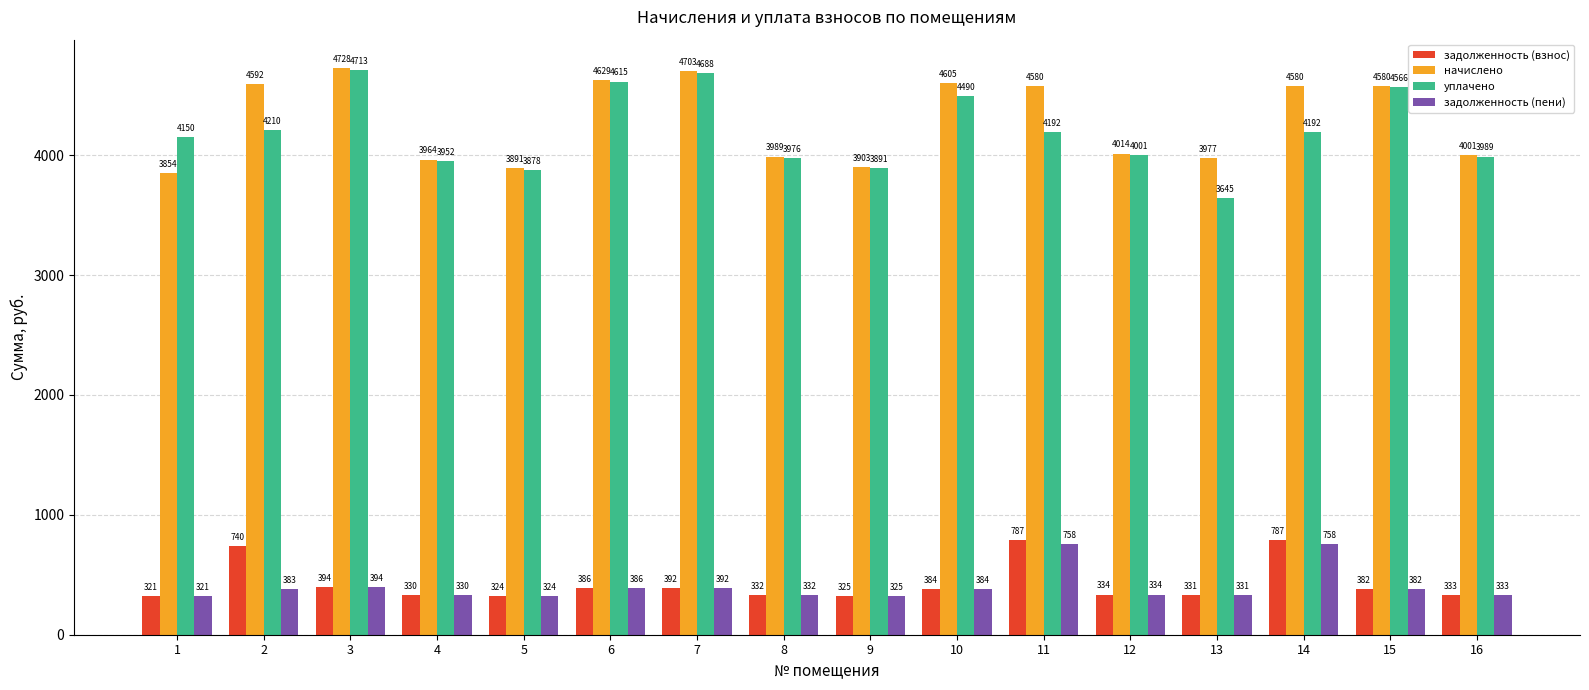

What is the approximate value of задолженность (взнос) at 8?

332.4